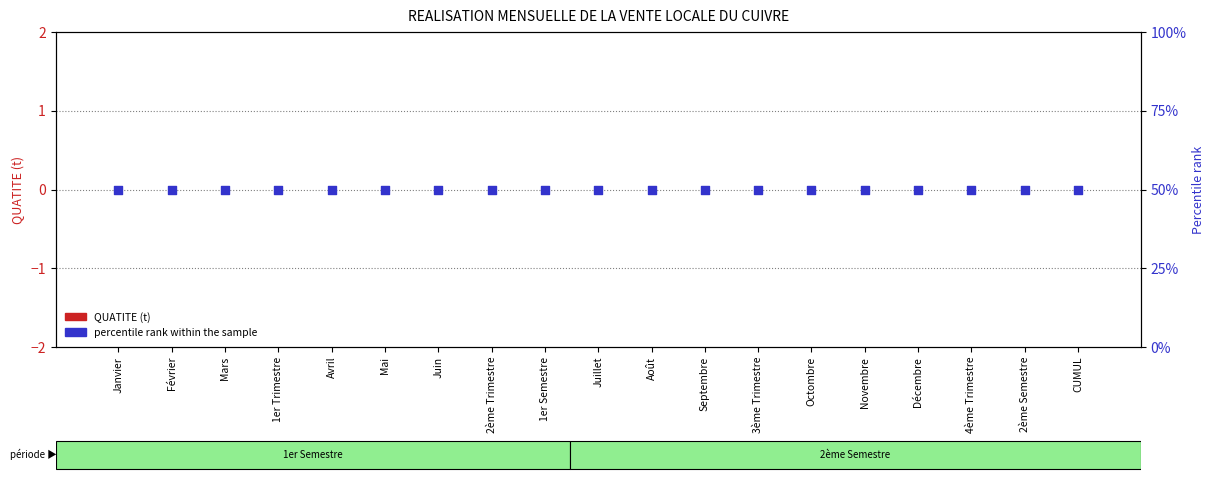

Which series contains the lowest Y value?

QUATITE (t)